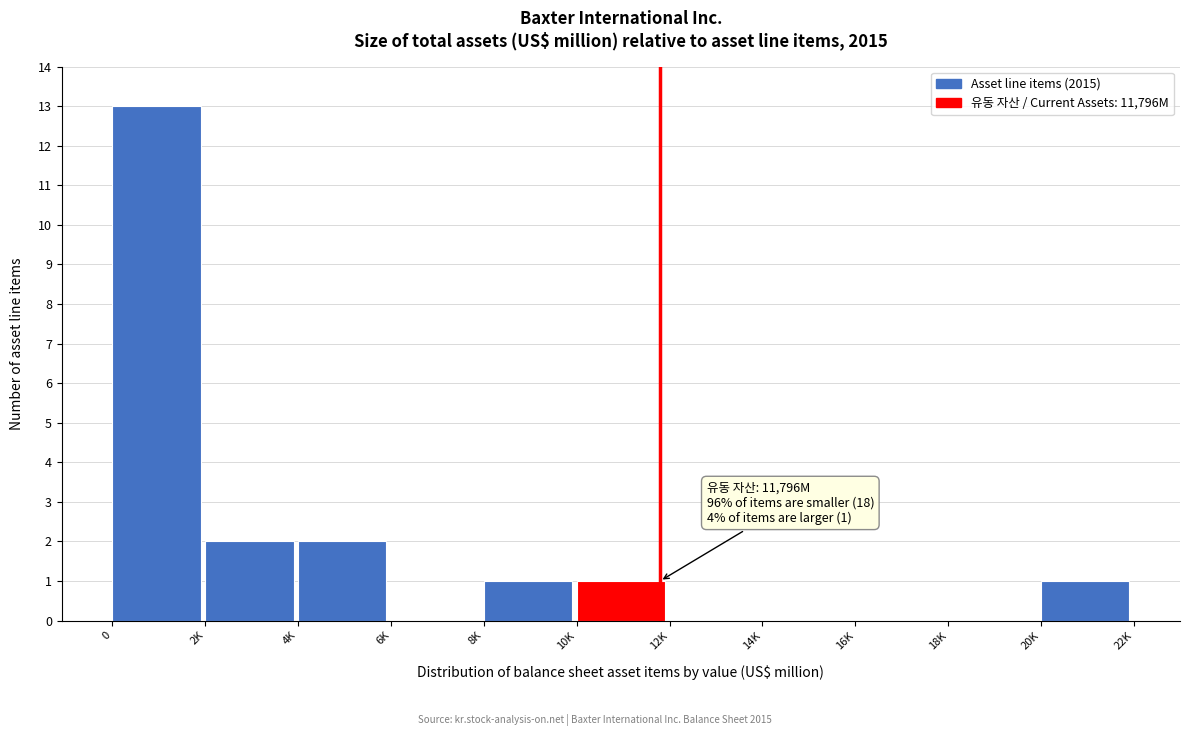

Reading left to right, list all the values displayed in this chart.

0=13	2K=2	4K=2	6K=0	8K=1	10K=1	12K=0	14K=0	16K=0	18K=0	20K=1